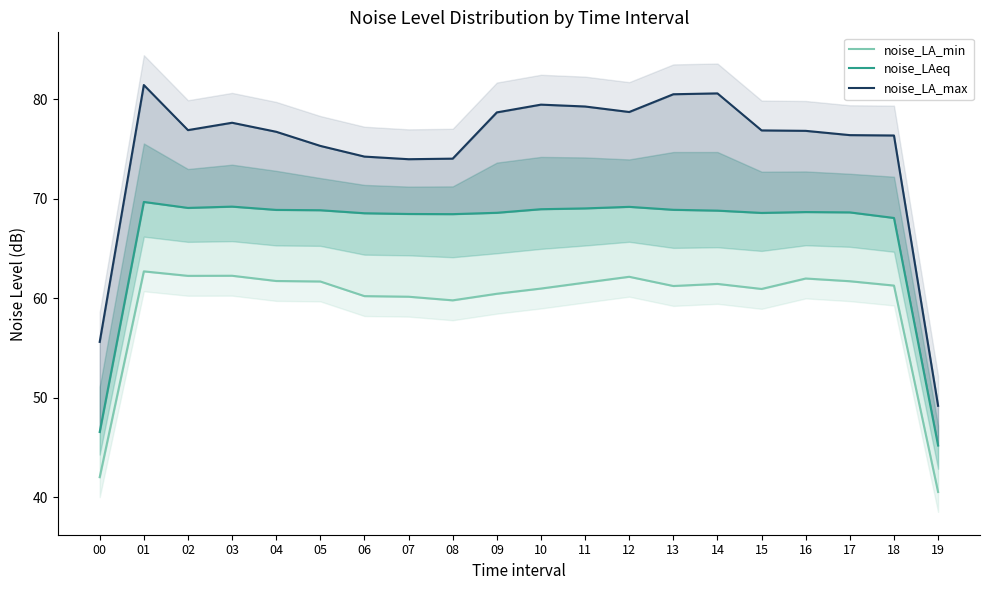

What is the difference between the highest and lowest values at 05?

13.6